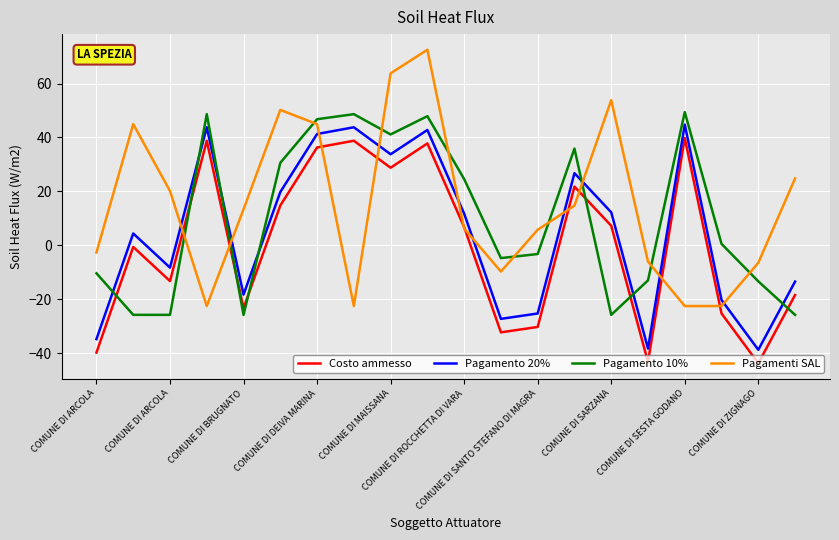

What is the greatest value displayed?

72.5